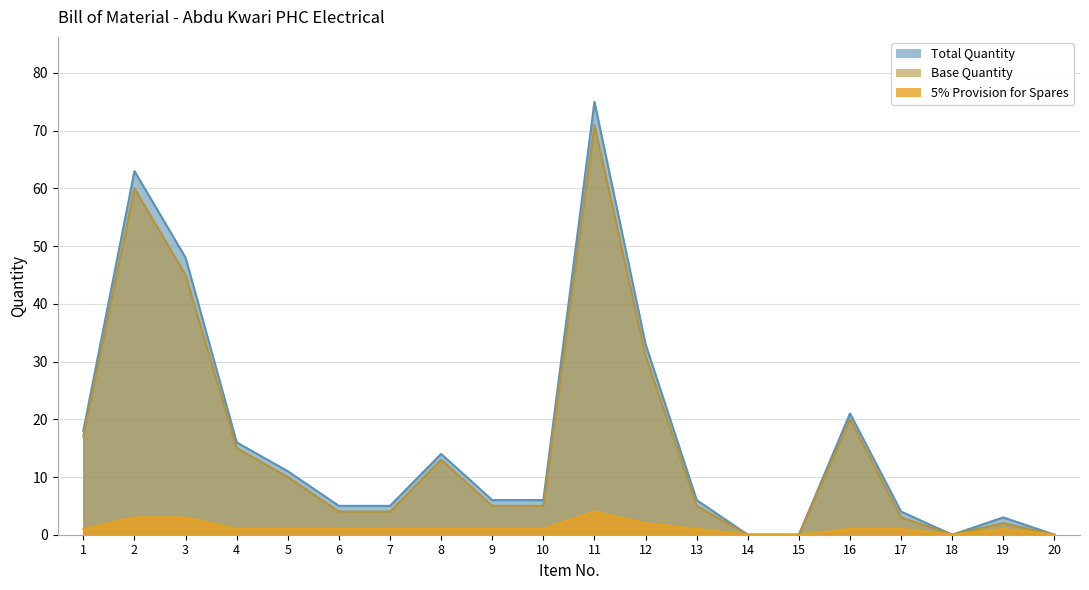

Reading right to left, transcribe all the data shown in this chart.

Total Quantity: 20=0	19=3	18=0	17=4	16=21	15=0	14=0	13=6	12=33	11=75	10=6	9=6	8=14	7=5	6=5	5=11	4=16	3=48	2=63	1=18
5% Provision for Spares: 20=0	19=1	18=0	17=1	16=1	15=0	14=0	13=1	12=2	11=4	10=1	9=1	8=1	7=1	6=1	5=1	4=1	3=3	2=3	1=1
Base Quantity: 20=0	19=2	18=0	17=3	16=20	15=0	14=0	13=5	12=31	11=71	10=5	9=5	8=13	7=4	6=4	5=10	4=15	3=45	2=60	1=17